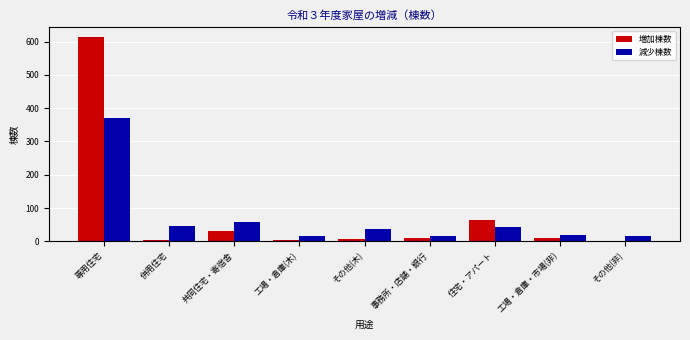

The value of 減少棟数 at その他(非) is 17. True or false?

True